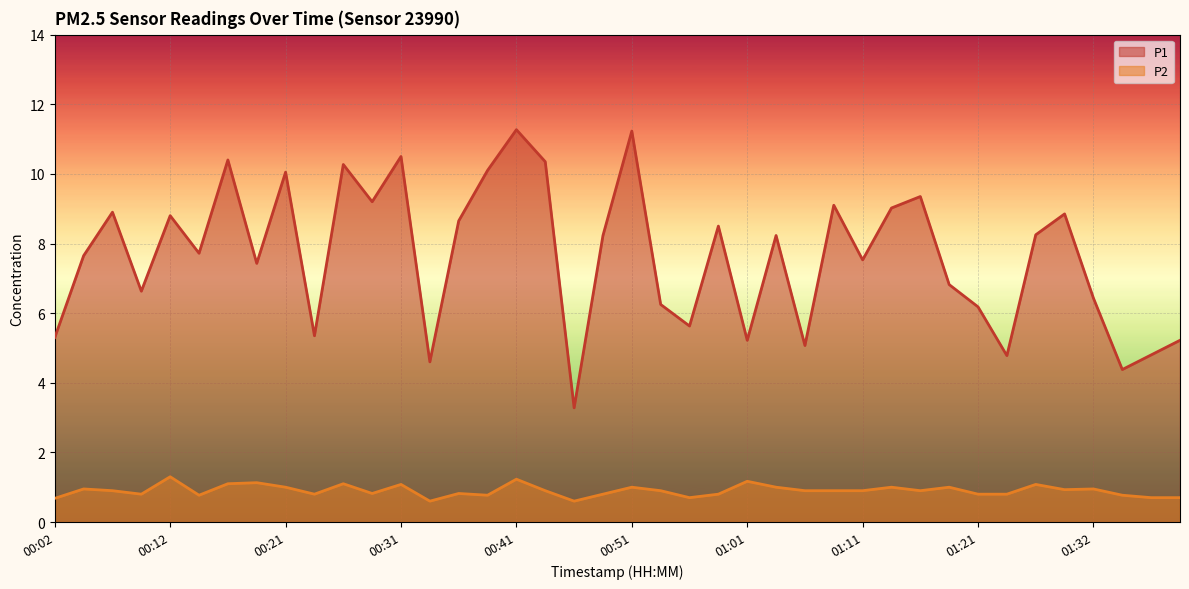

Which category has the highest value across all series?

00:41